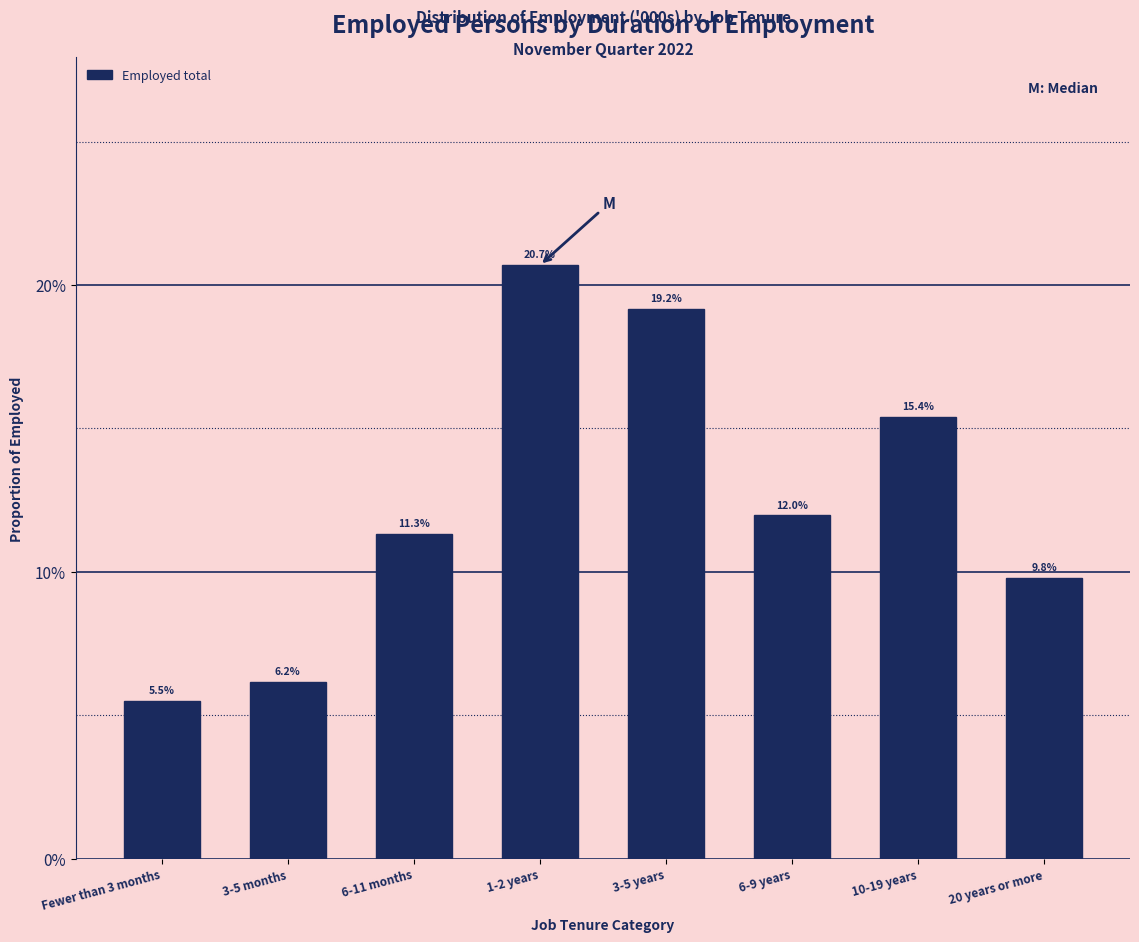

Does the chart contain any negative values?

No